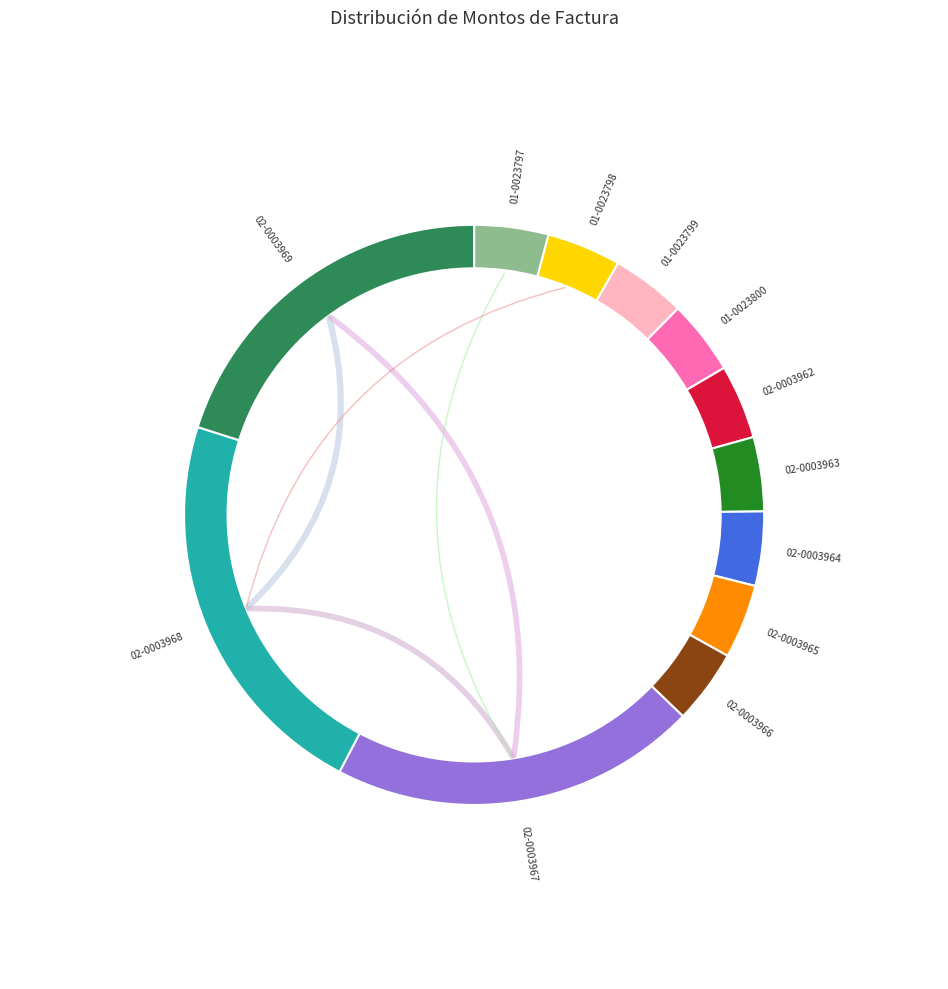

What percentage is NOT represented by 001-002-0003962?

95.9%